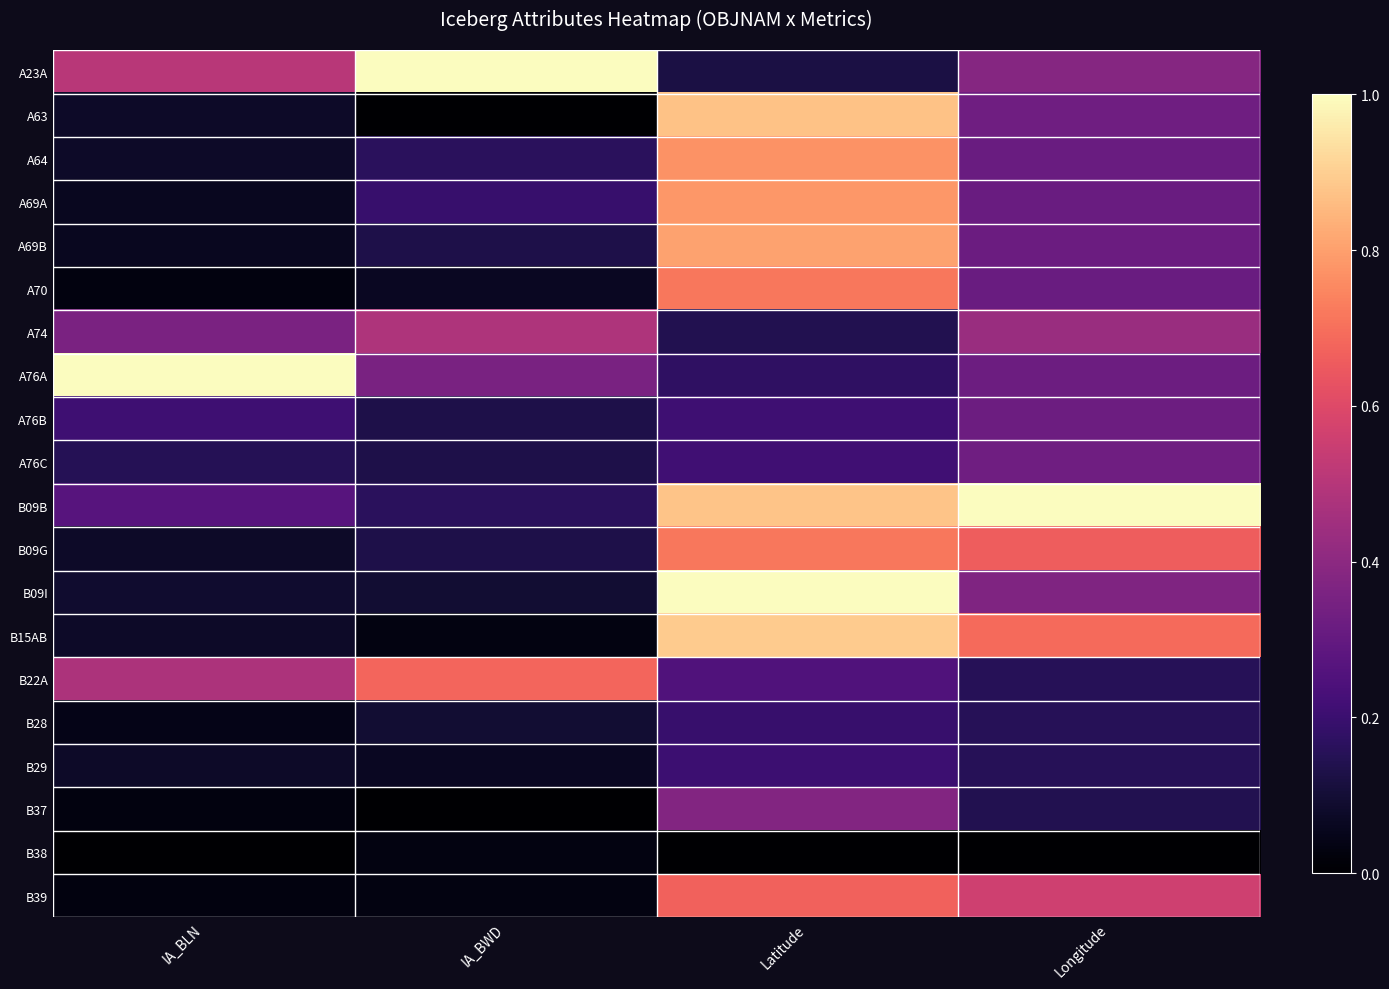

At how many categories does at least one series exceed 0?

4